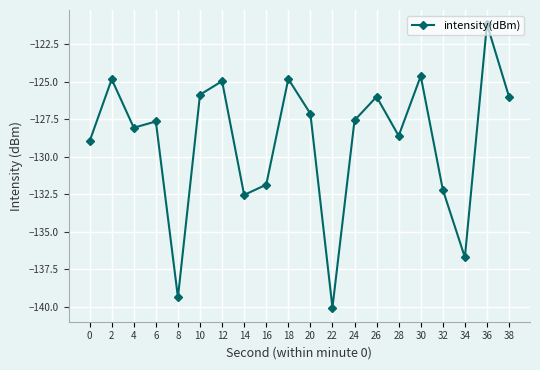

Count the number of values greater than -127.

8